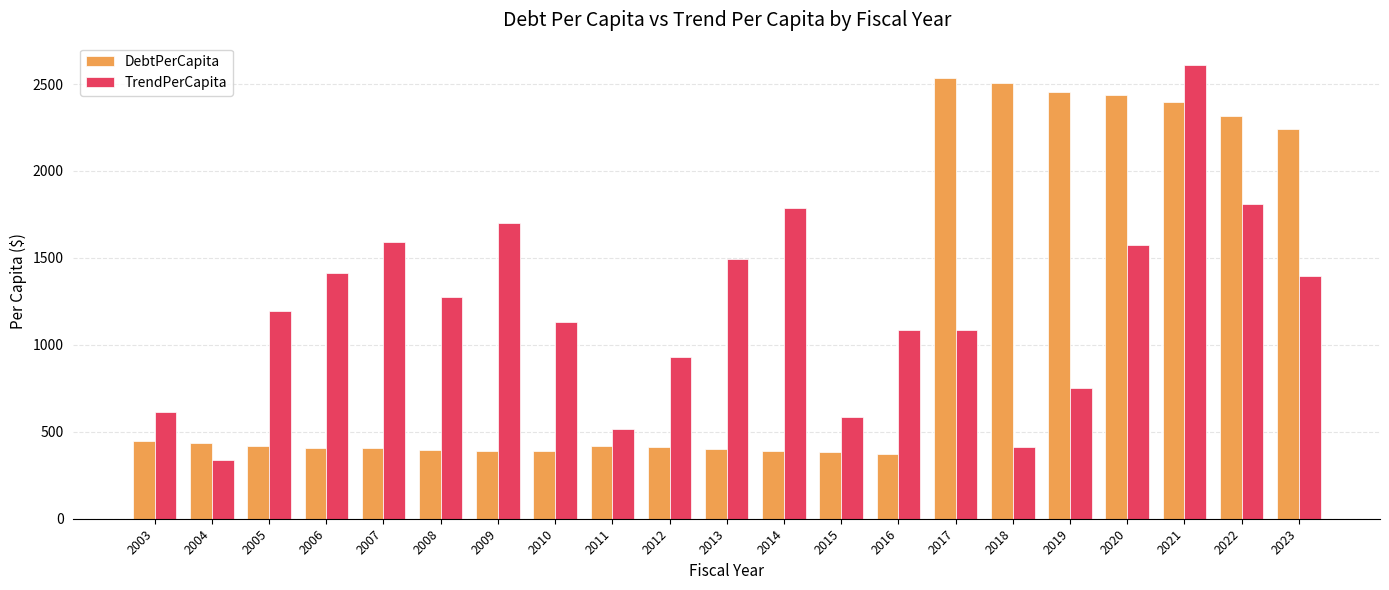

Rank the series at 2005 from highest to lowest value.

TrendPerCapita, DebtPerCapita